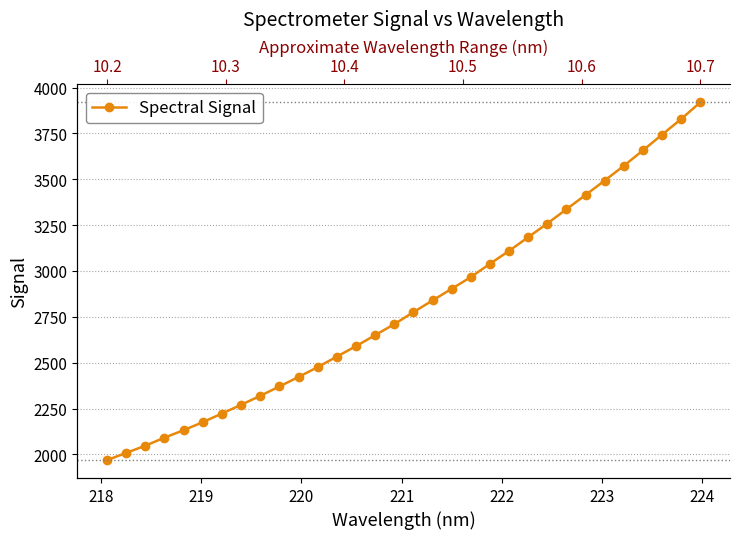

True or false: the data shows 2092.2 at 23.

False